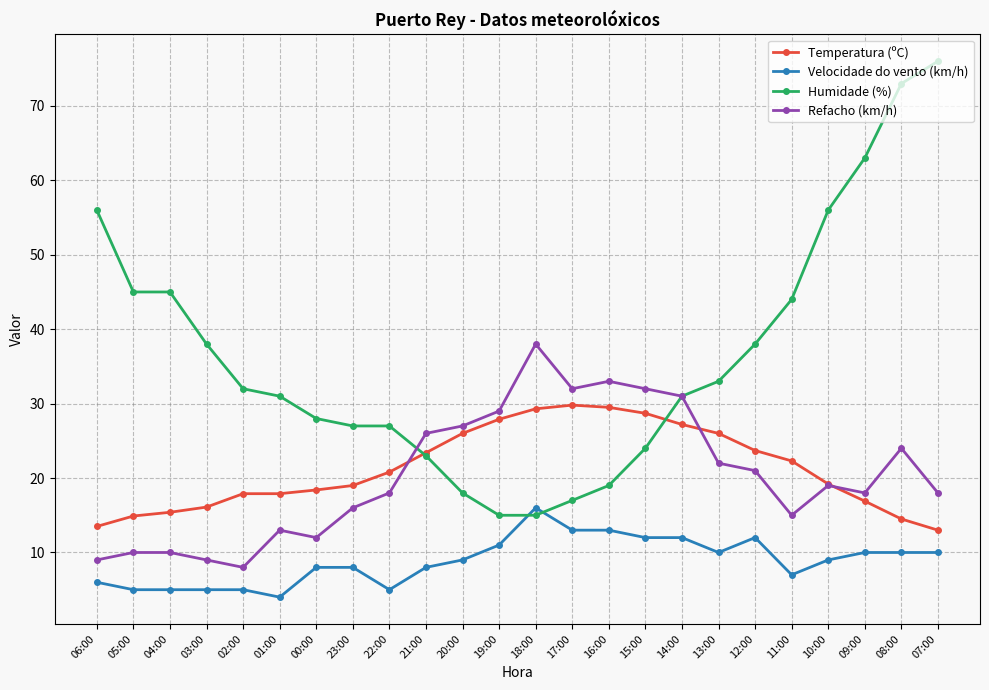

True or false: Refacho (km/h) has more than 1 interior local peaks.

True